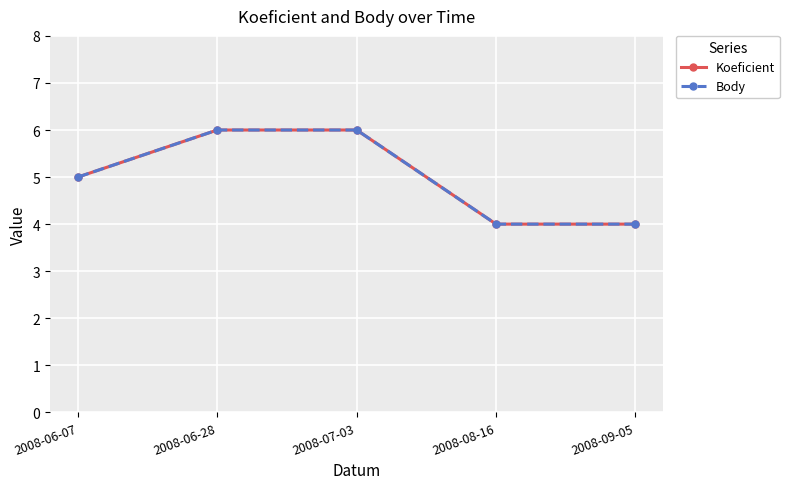

At how many categories does at least one series exceed 5?

2